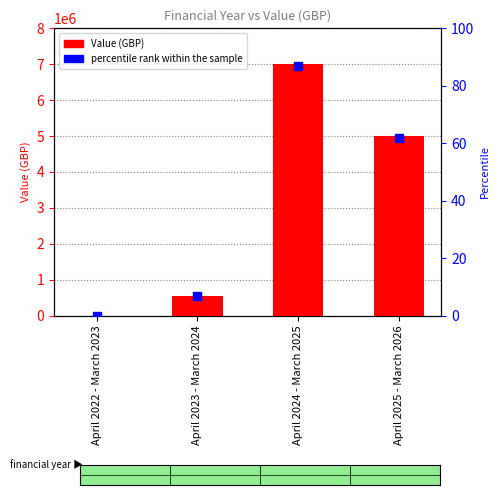

At how many categories does at least one series exceed 2930141?

2